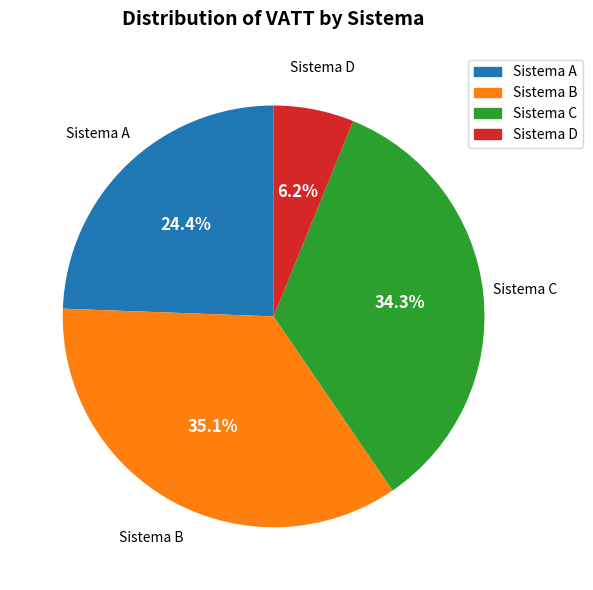

Is the sum of Sistema C and Sistema B greater than half?

Yes